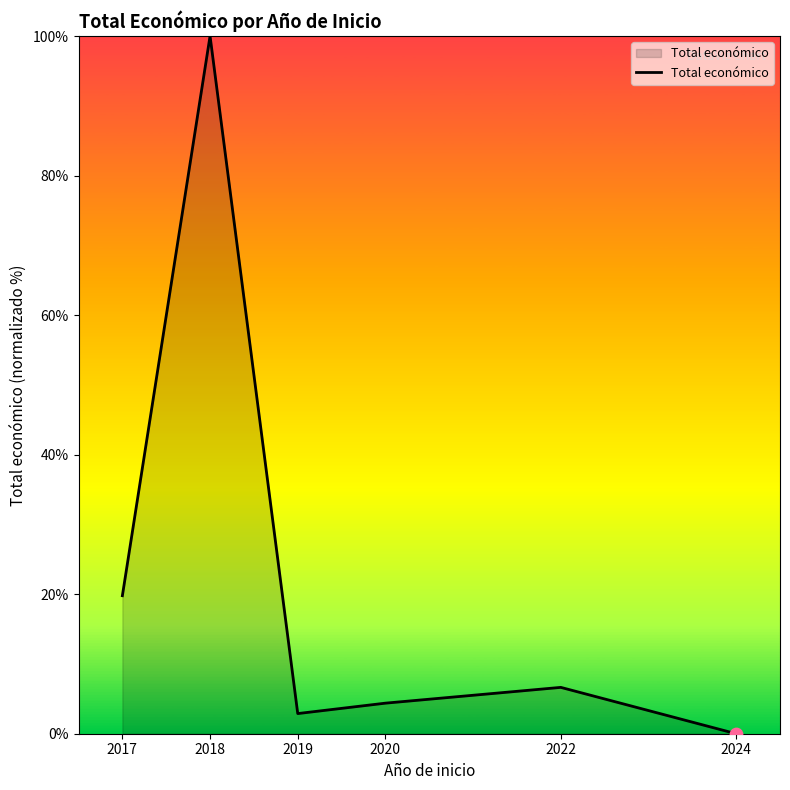

Between 2020 and 2017, which is larger?

2017